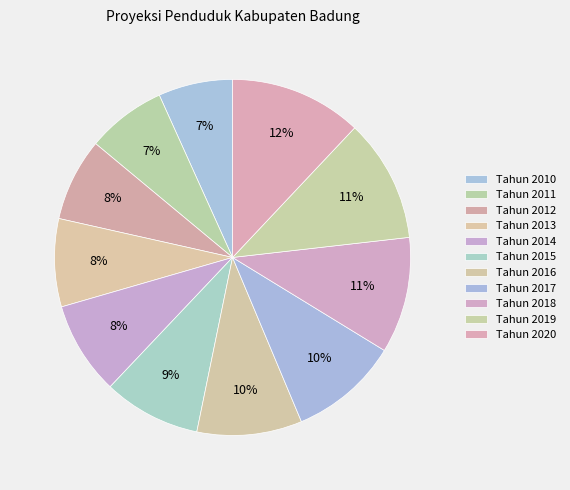

What portion of the pie excludes Tahun 2013?

92.0%